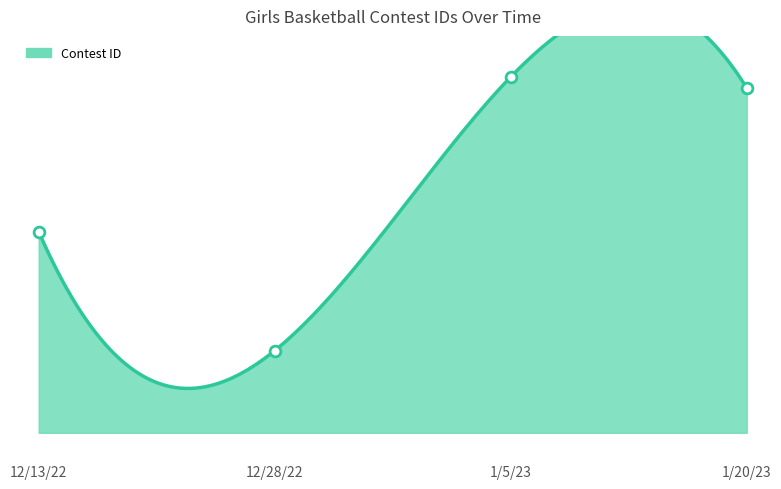

Between 1/20/23 and 1/5/23, which is larger?

1/5/23